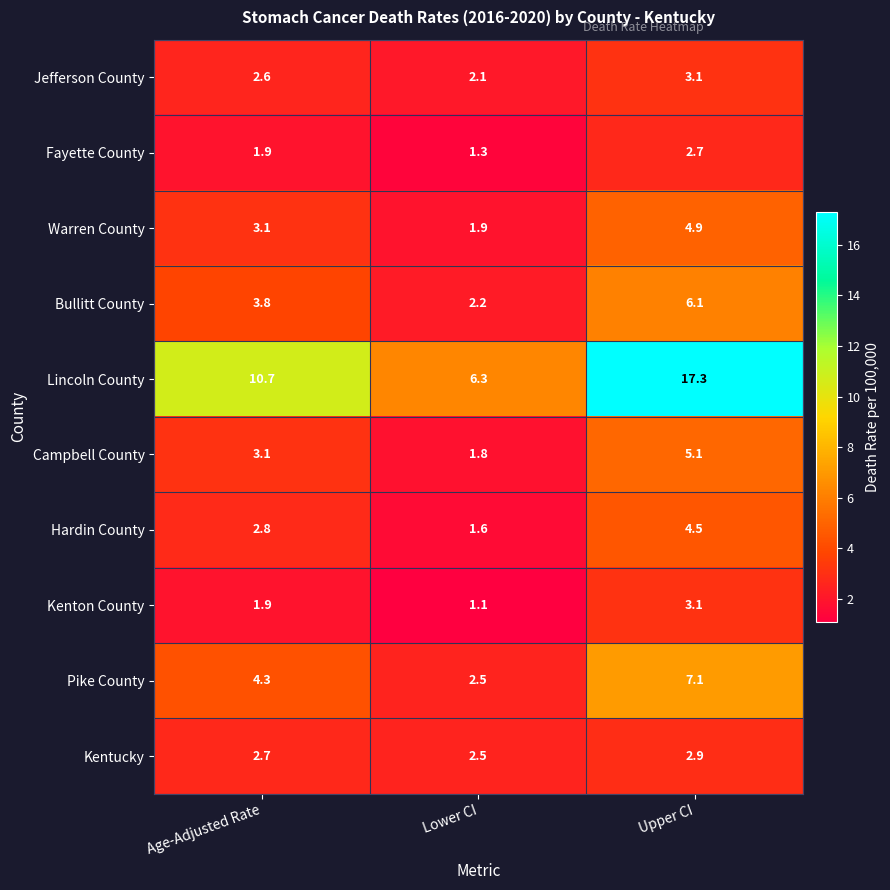

What is the maximum value for Fayette County?

2.7